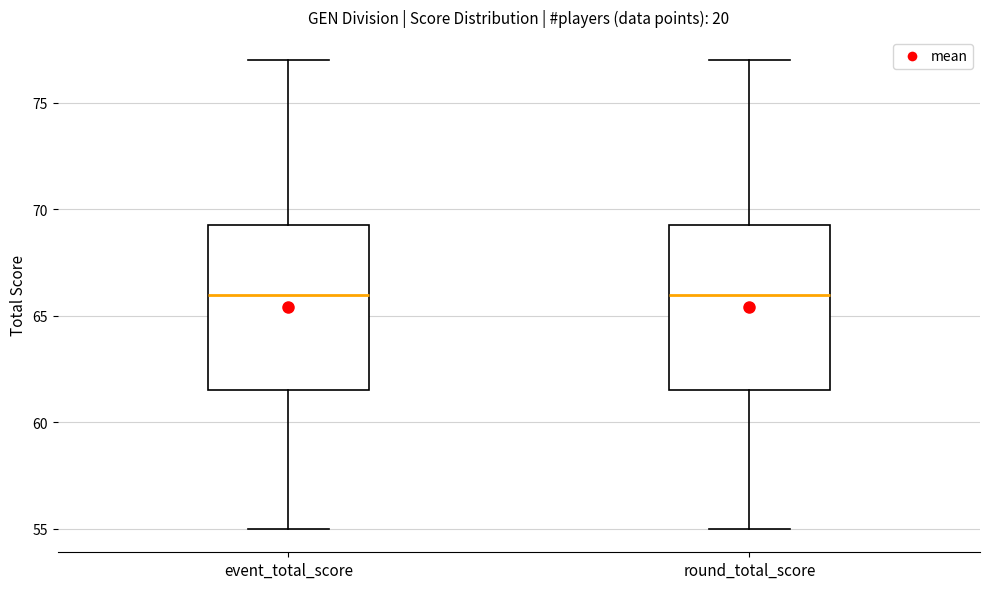

Where is the lower edge of the box for event_total_score on the y-axis? The values are not printed on the chart, so give them approximately, as read against the axis.

61.5